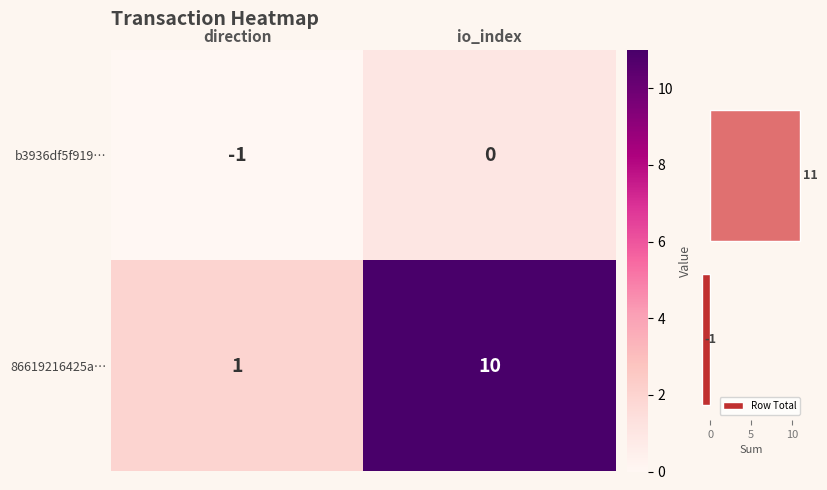

Is the value of b3936df5f919… at direction greater than the value of 86619216425a… at io_index?

No